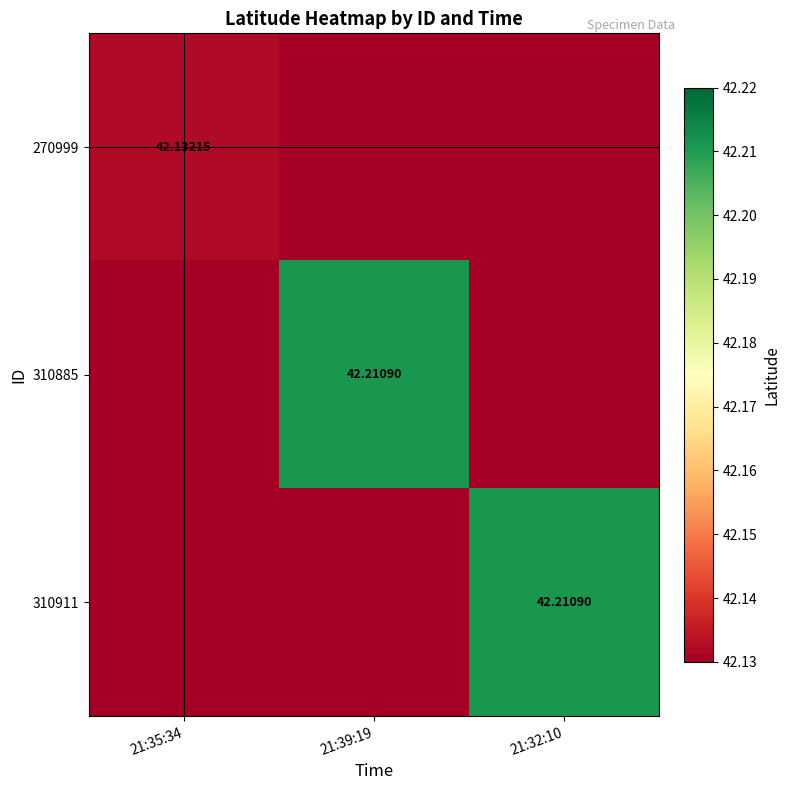

The value of 310885 at 21:39:19 is 25.0. True or false?

False